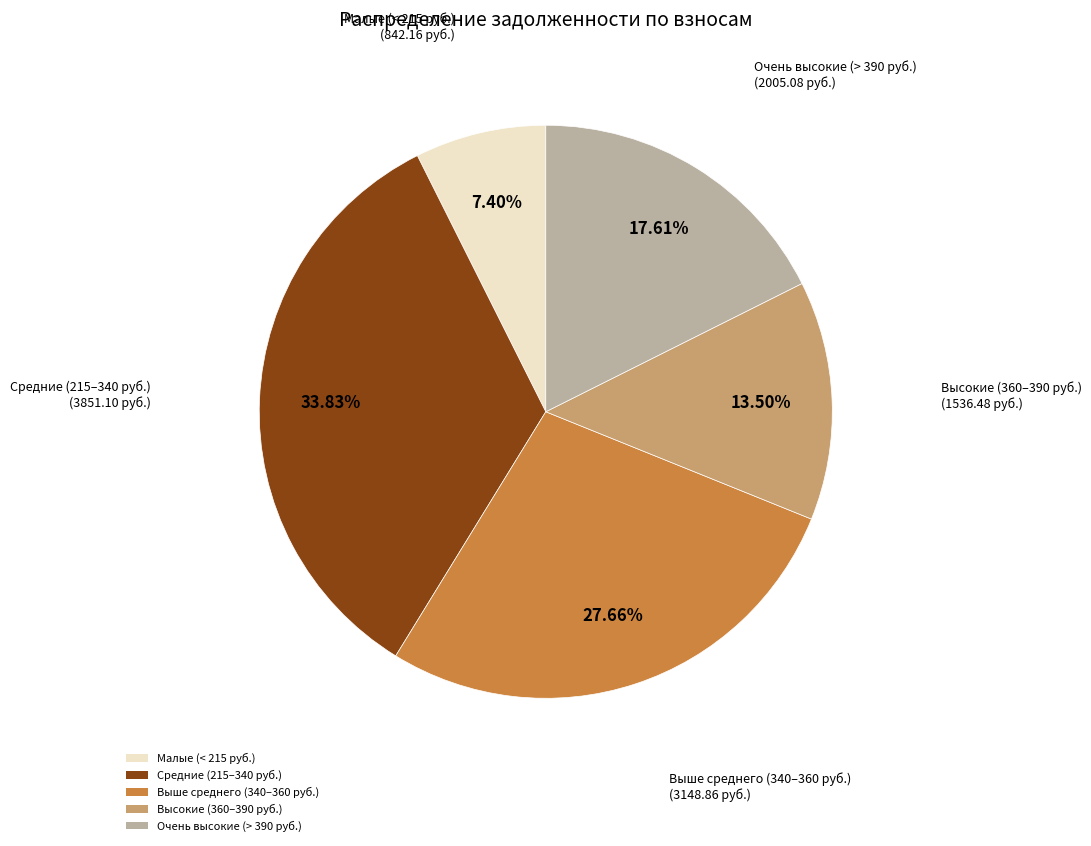

Combined, do Малые (< 215 руб.) and Высокие (360–390 руб.) account for over 50%?

No